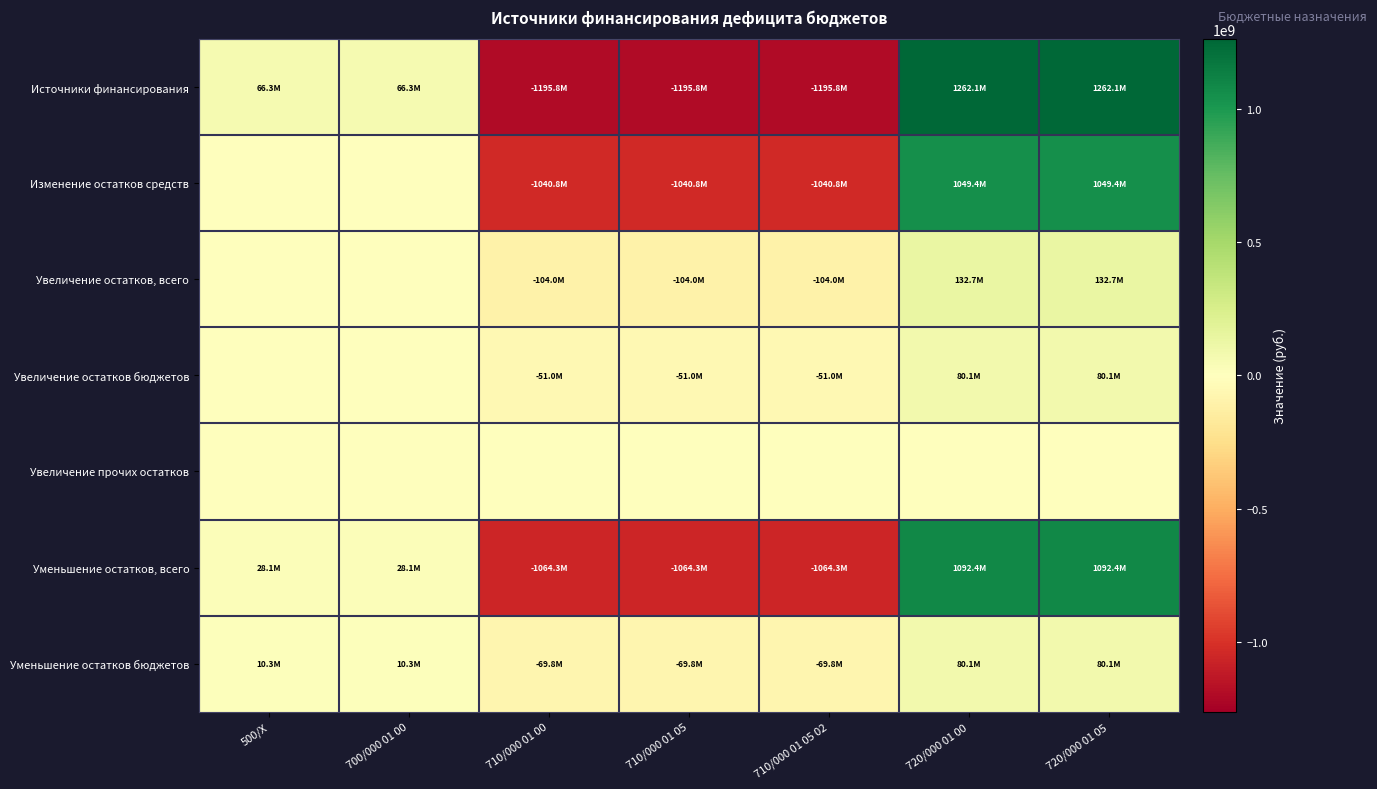

Which category has the lowest value across all series?

710/000 01 00